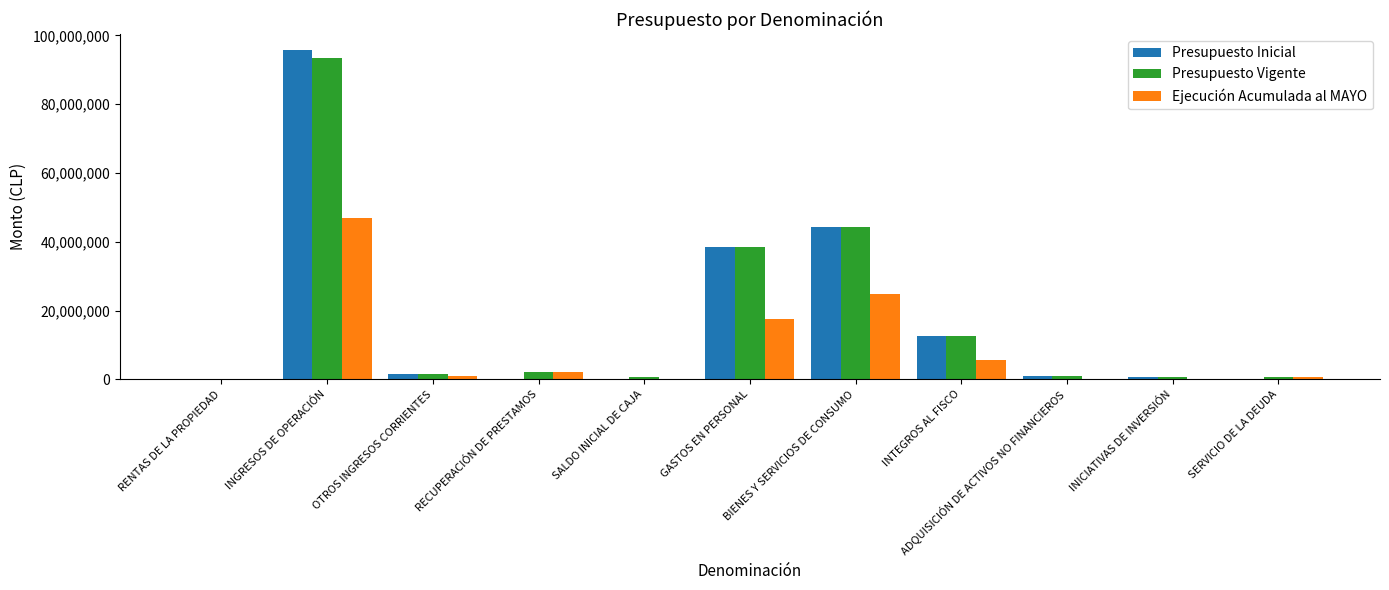

What is the value of the Presupuesto Inicial bar at the 6th from the left?

38456616